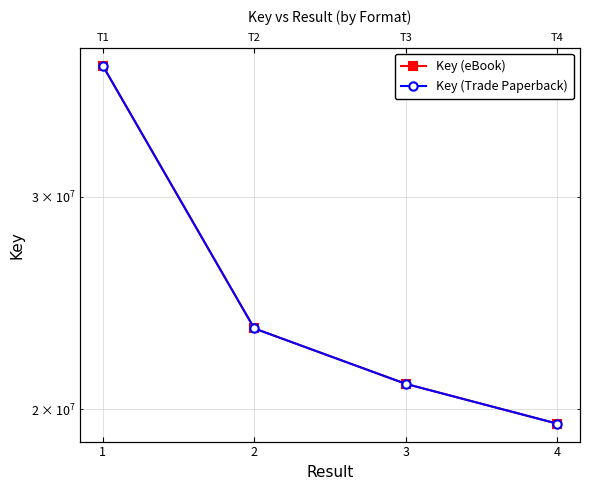

True or false: Key (Trade Paperback) has a value of 23343779 at 2.

True